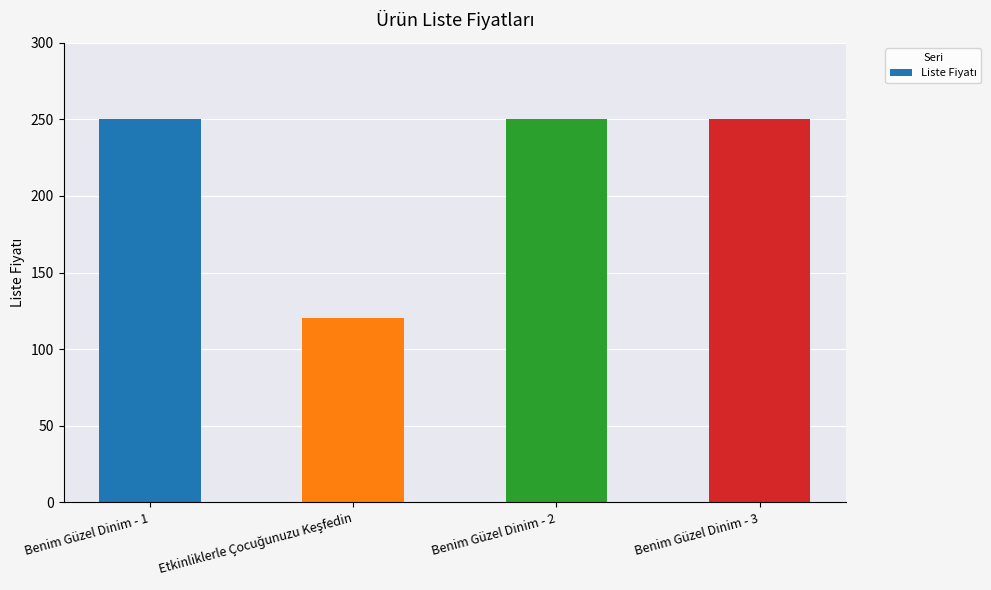

Approximately how many times larger is the value at Benim Güzel Dinim - 2 compared to Benim Güzel Dinim - 3?

1.0